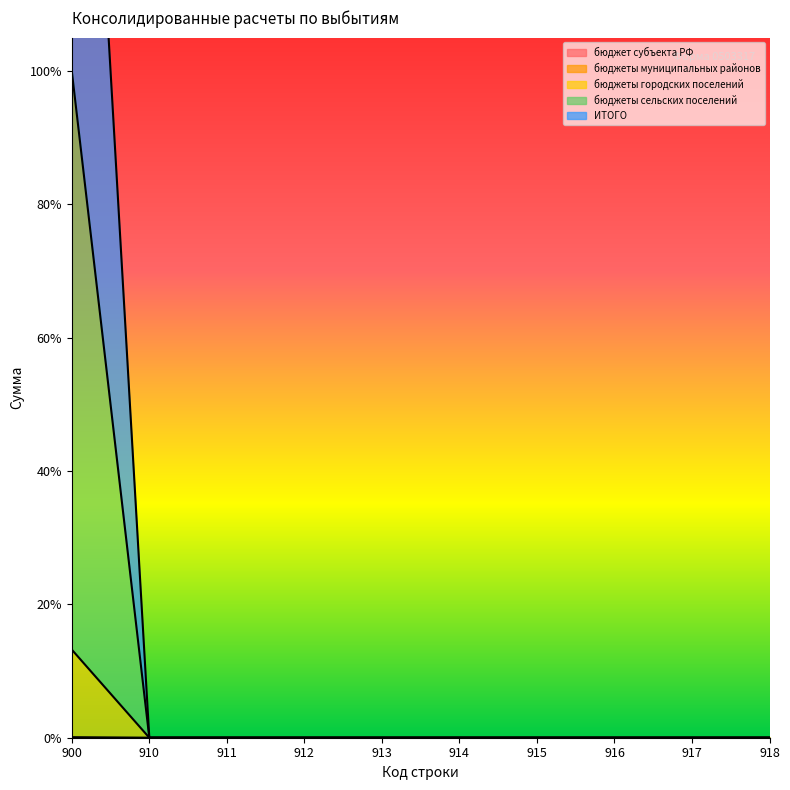

The value of бюджеты муниципальных районов at 918 is -0.5. True or false?

False